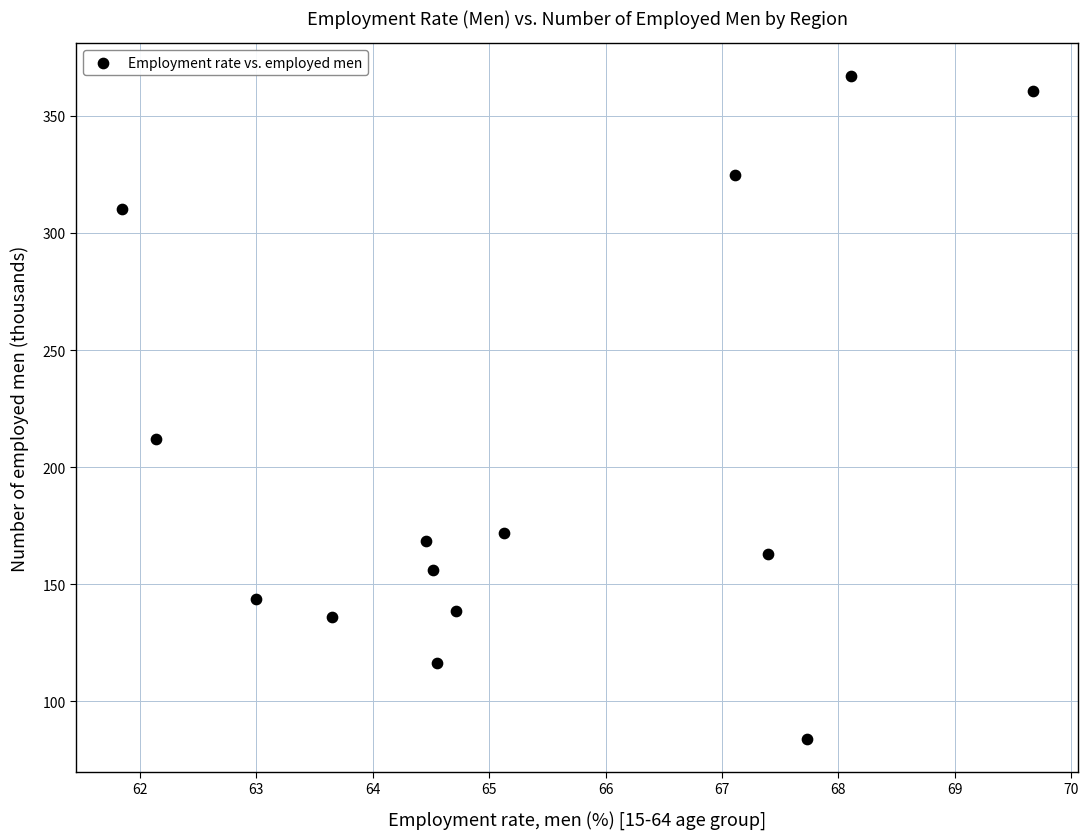

What Y value in the scatter plot is closest to 225?

212.0